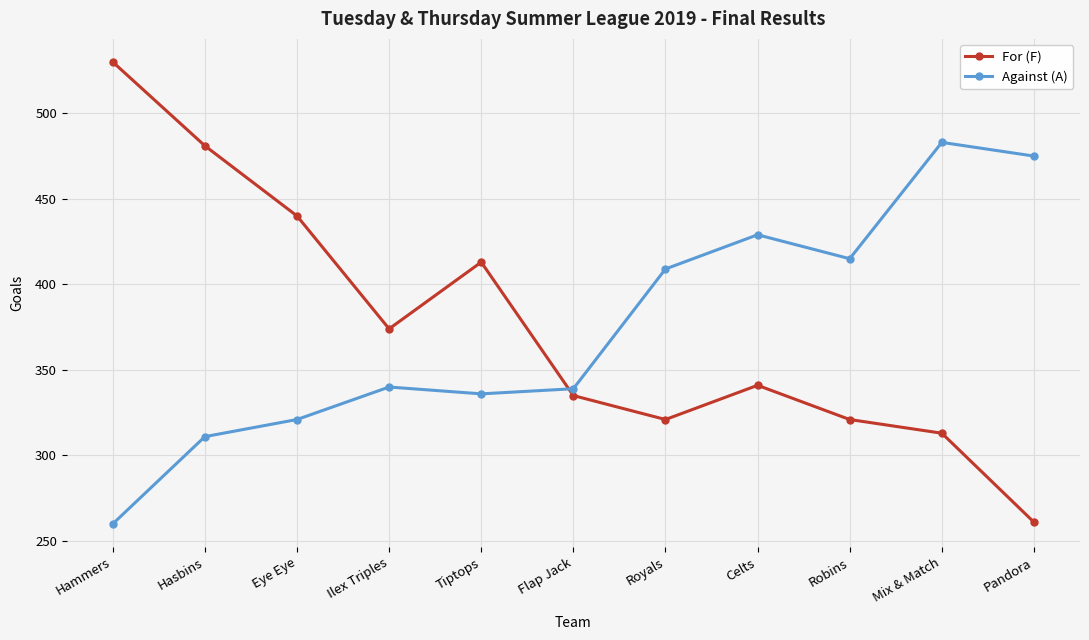

True or false: For (F) has a value of 321 at Robins.

True